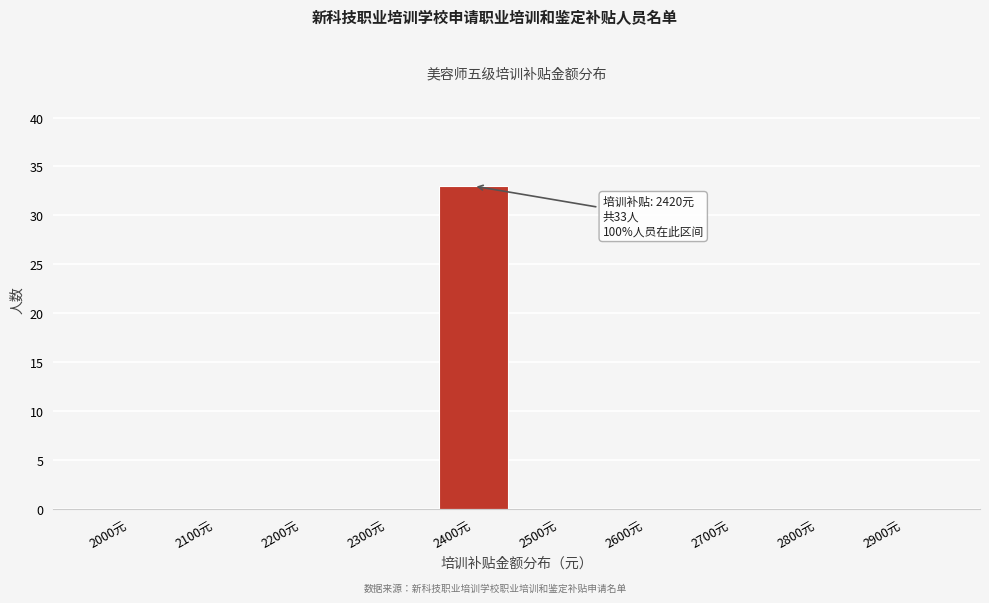

Reading right to left, transcribe all the data shown in this chart.

2900元=0	2800元=0	2700元=0	2600元=0	2500元=0	2400元=33	2300元=0	2200元=0	2100元=0	2000元=0